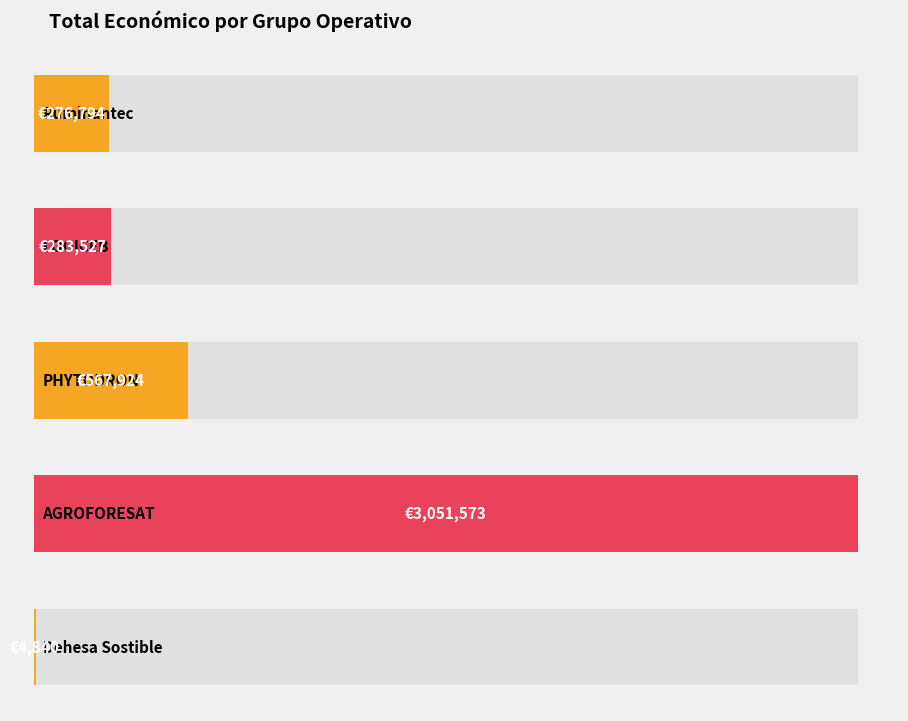

What is the change in value from Ruminantec to PHYTODRON?

+291130